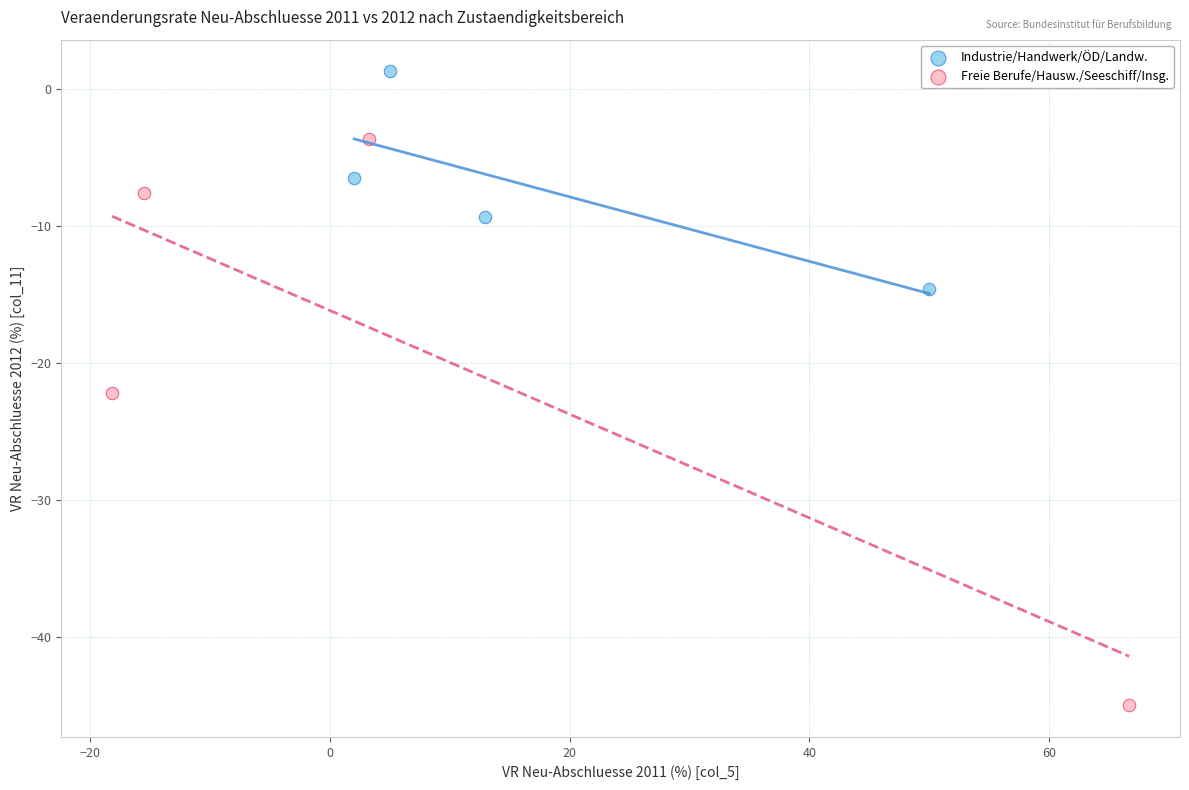

Which series has the largest Y range (max minus min)?

Freie Berufe/Hausw./Seeschiff/Insg.